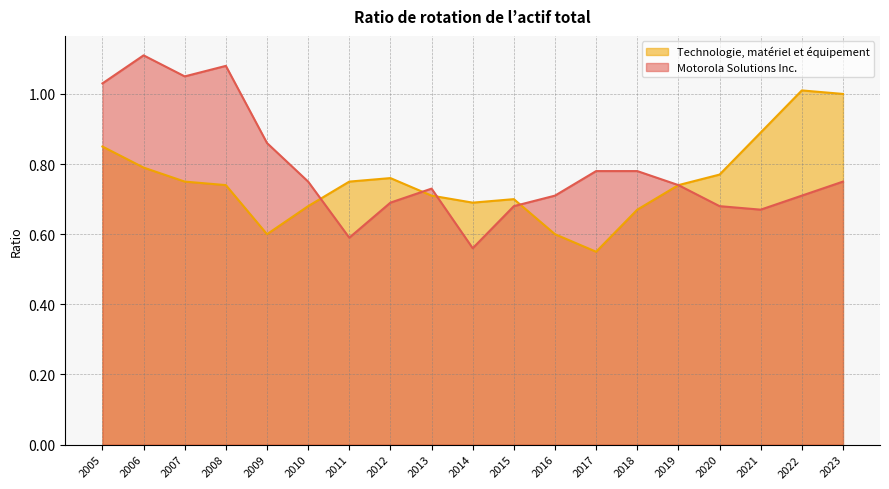

Which series changed the most between 2022 and 2008?

Motorola Solutions Inc.